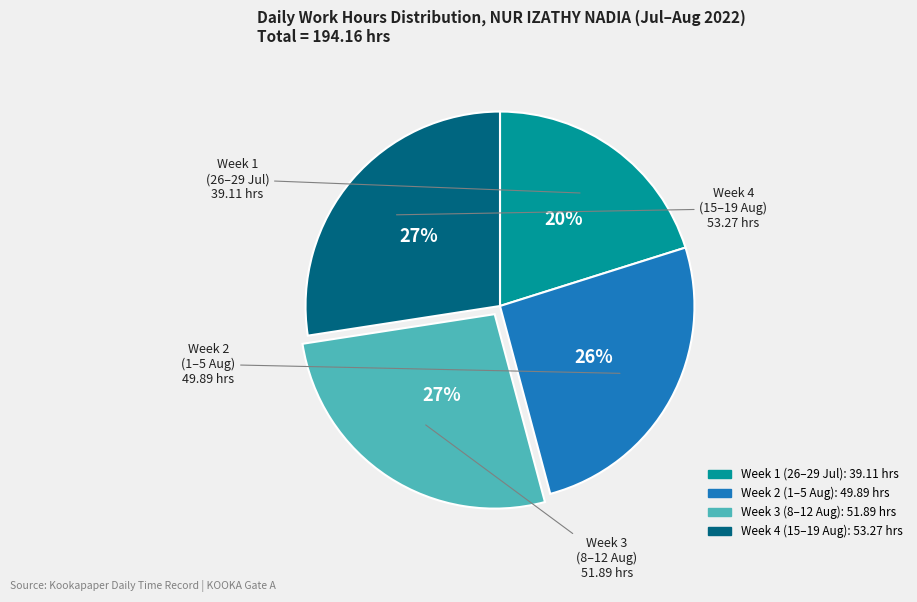

Is there any slice that represents more than half of the pie?

No